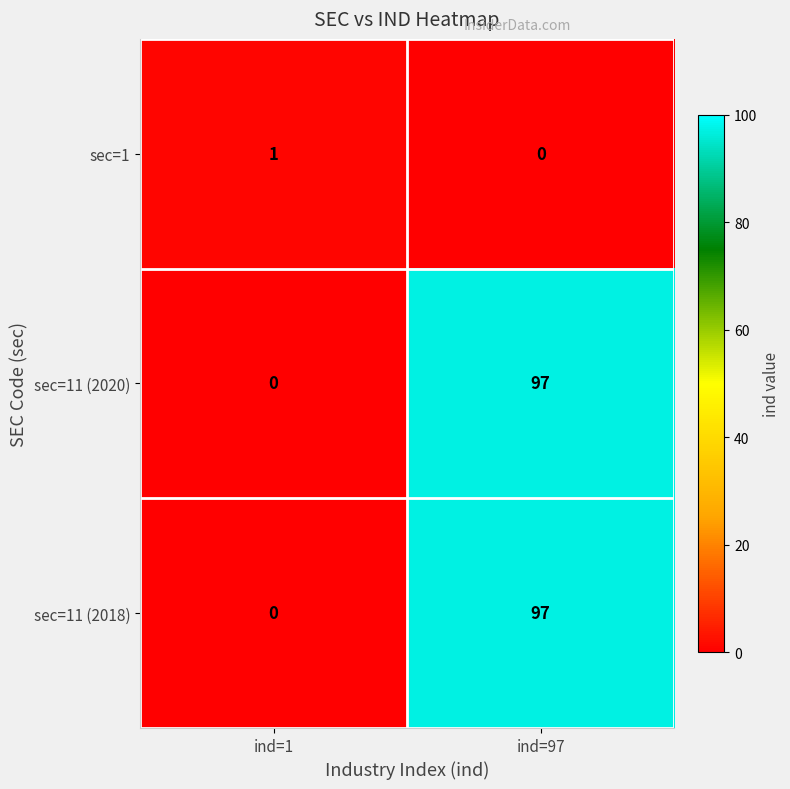

The value of sec=11 (2018) at ind=97 is 97. True or false?

True